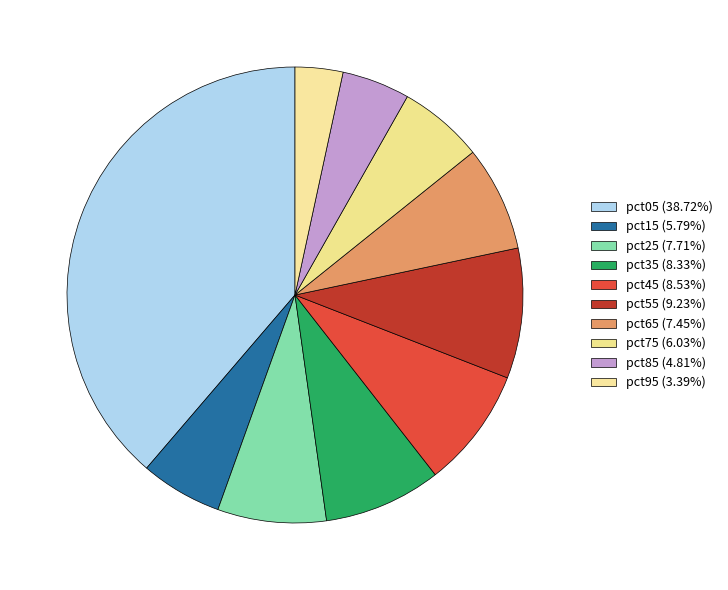

Which category has the smallest portion of the pie?

pct95